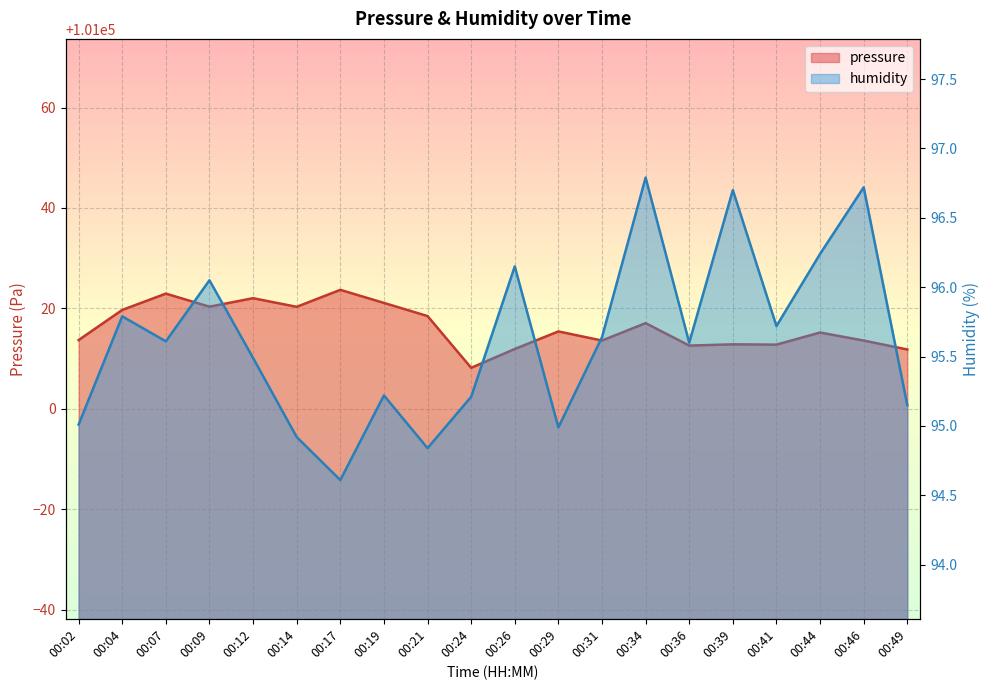

What is the minimum value shown in the chart?

94.6